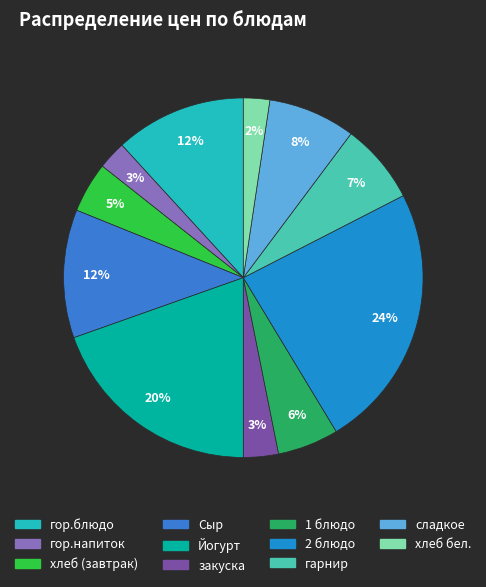

To the nearest percent, what is the combined percentage of гор.блюдо and Йогурт?

31%